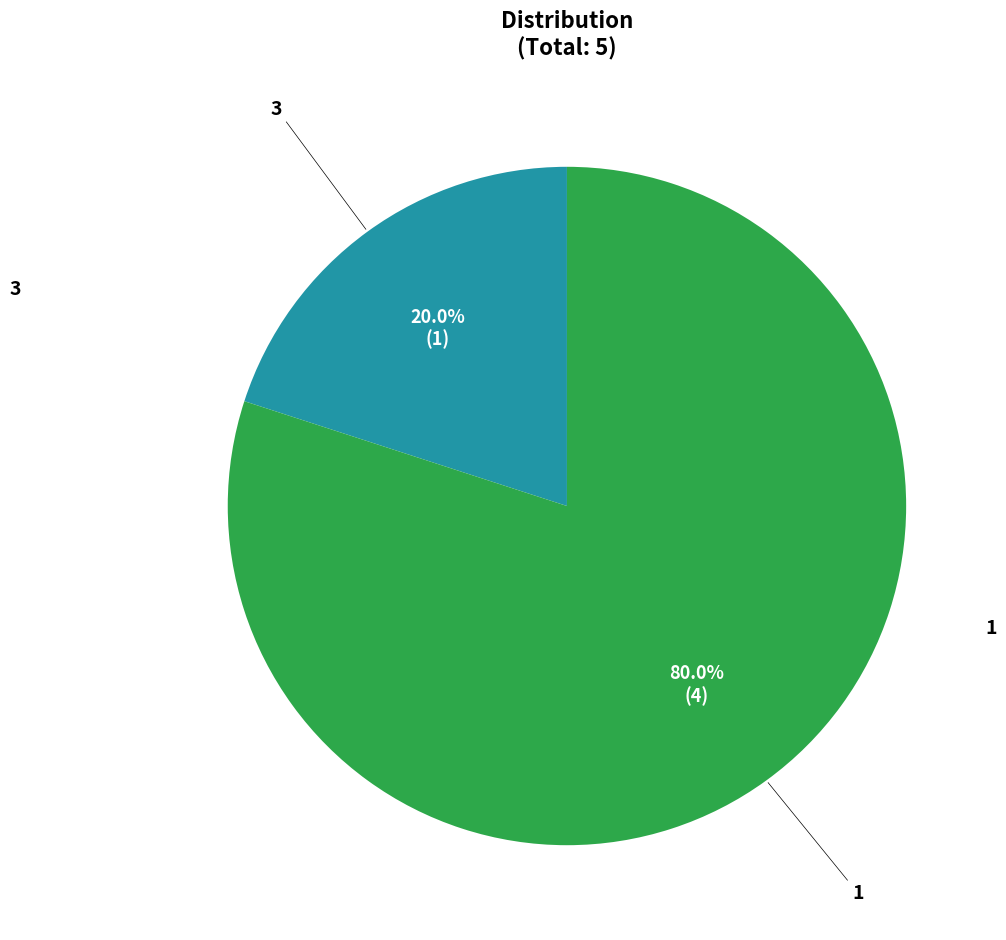

Is there any slice that represents more than half of the pie?

Yes